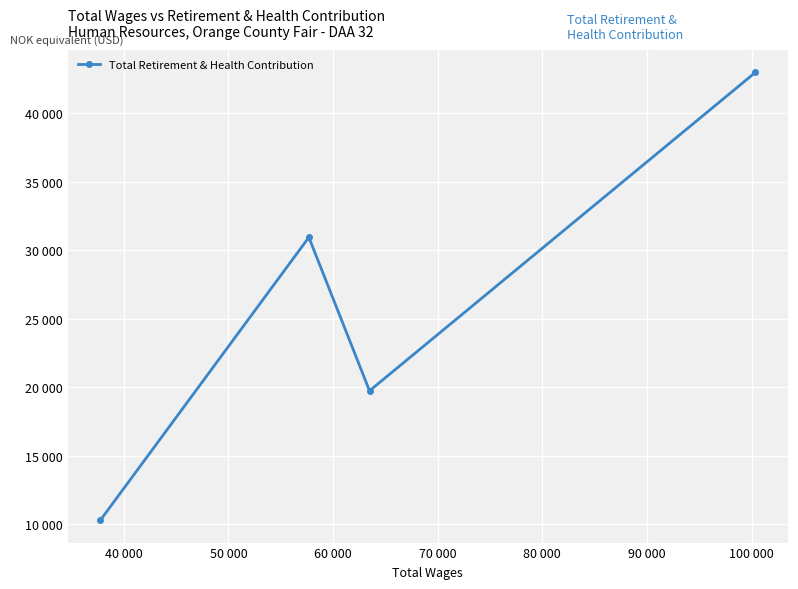

Does the chart have visible grid lines?

Yes